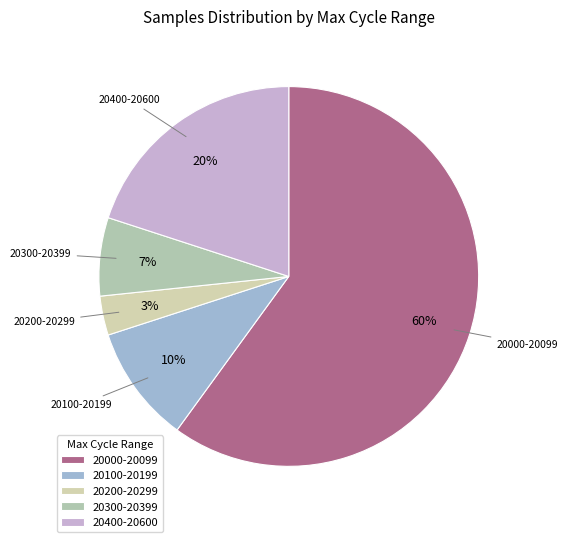

Do 20400-20600 and 20300-20399 together represent more than half of the pie?

No